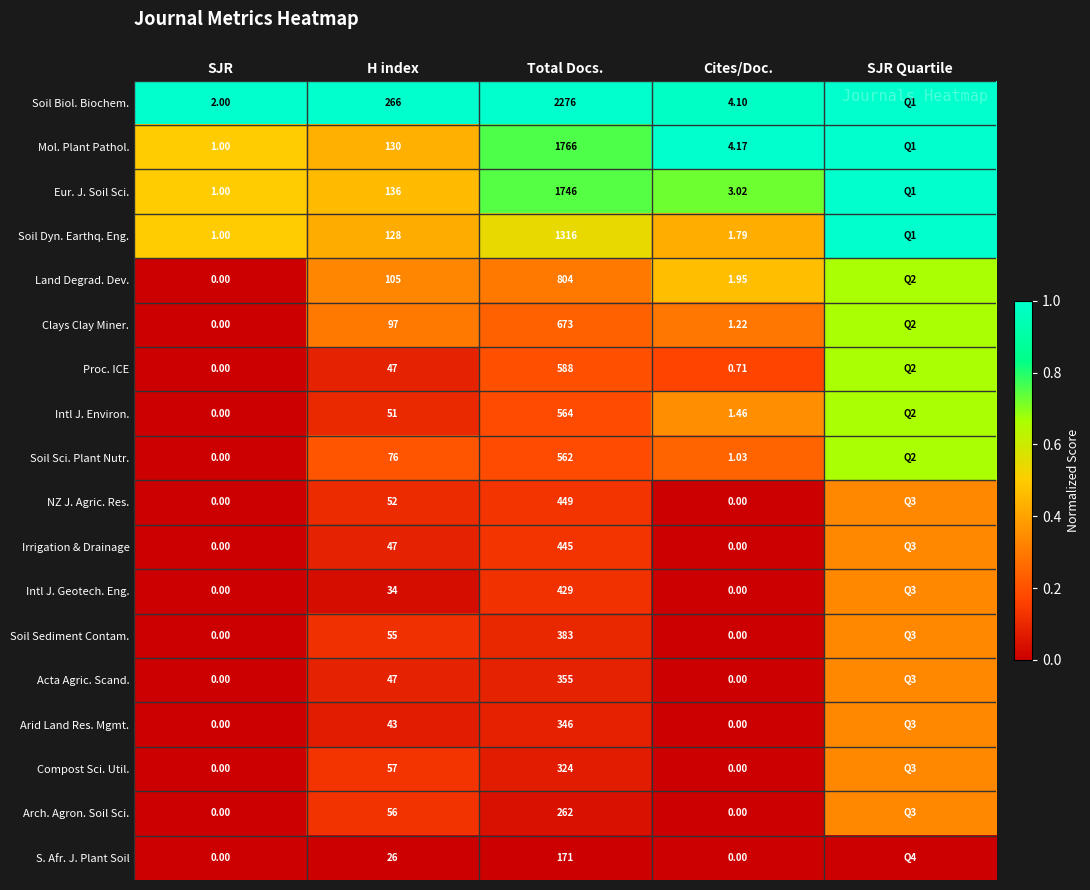

Is the value of Soil Sediment Contam. at Cites/Doc. greater than the value of Proc. ICE at H index?

No